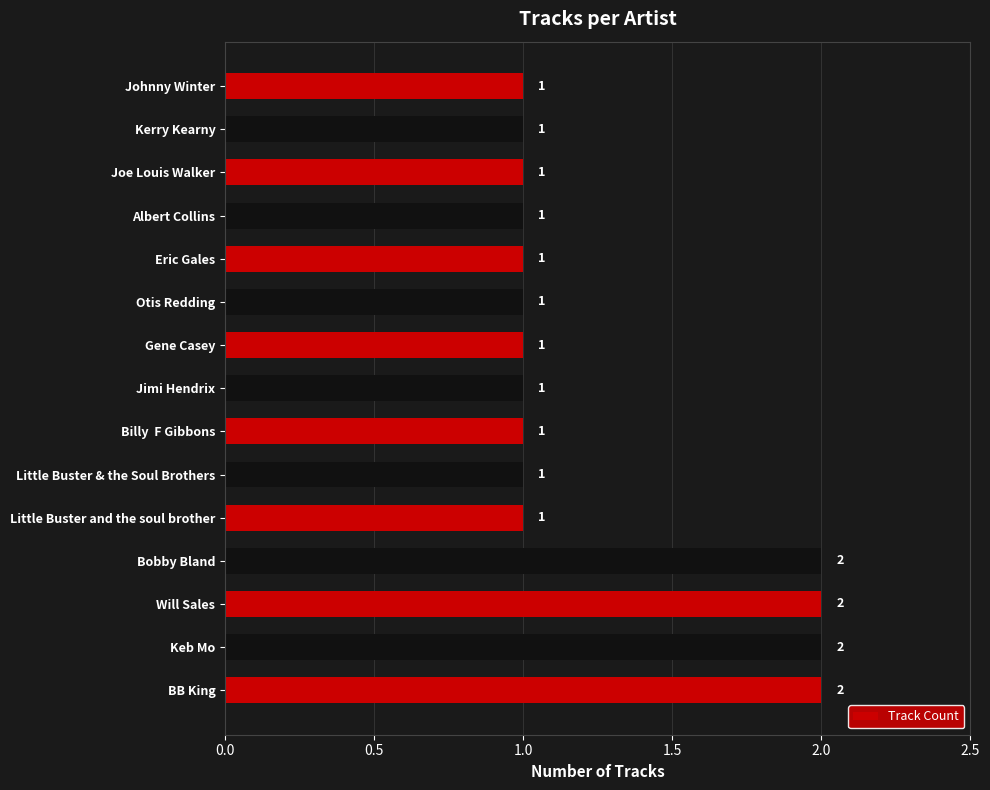

What is the minimum value shown in the chart?

1